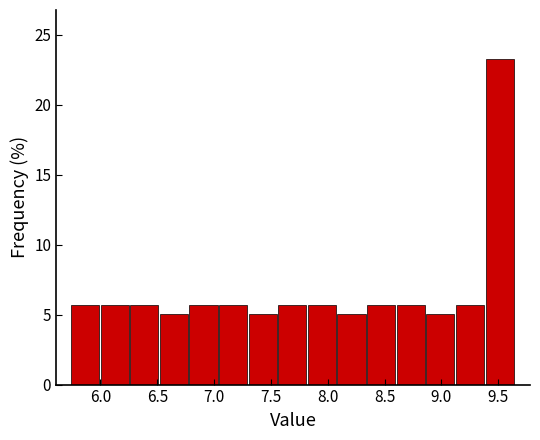

Reading left to right, list every bar in this chart as the range it spans on the x-axis followed by its height. Neither the bar edges nor the heights are printed on the chart, so give them approximately, as read against the axes.

5.75 to 6.00: 5.5
6.00 to 6.25: 5.5
6.25 to 6.50: 5.5
6.50 to 6.80: 5.0
6.80 to 7.05: 5.5
7.05 to 7.30: 5.5
7.30 to 7.55: 5.0
7.55 to 7.85: 5.5
7.85 to 8.10: 5.5
8.10 to 8.35: 5.0
8.35 to 8.60: 5.5
8.60 to 8.85: 5.5
8.85 to 9.15: 5.0
9.15 to 9.40: 5.5
9.40 to 9.65: 23.5